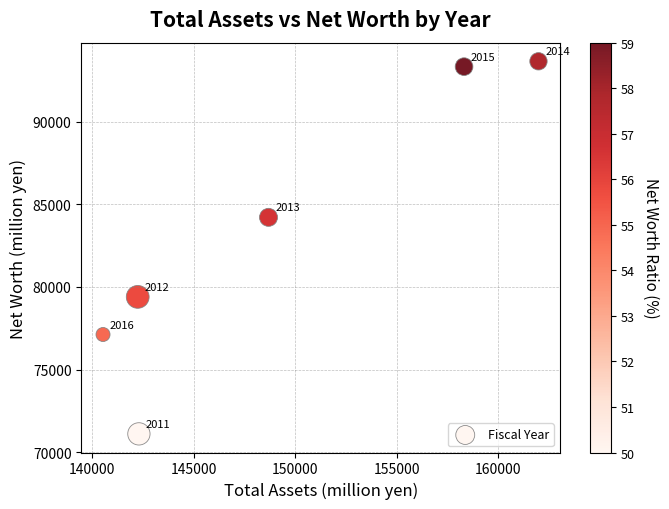

What Y value in the scatter plot is closest to 82385?

84217